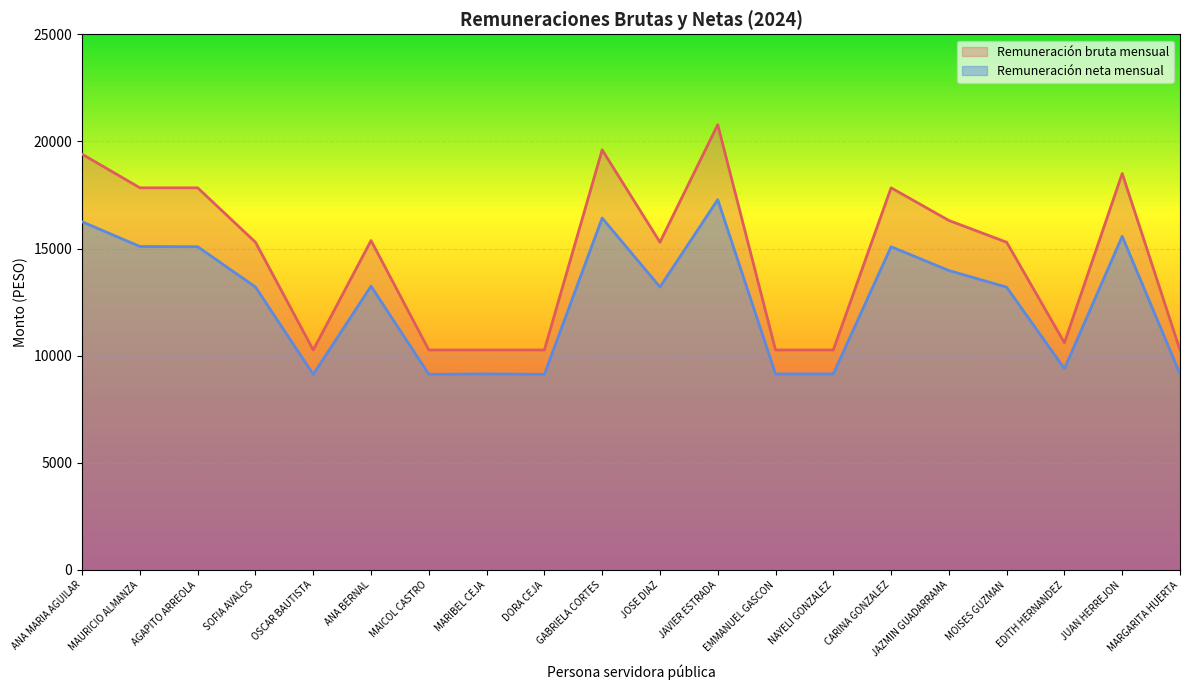

How many interior local valleys does the Remuneración bruta mensual series have?

3